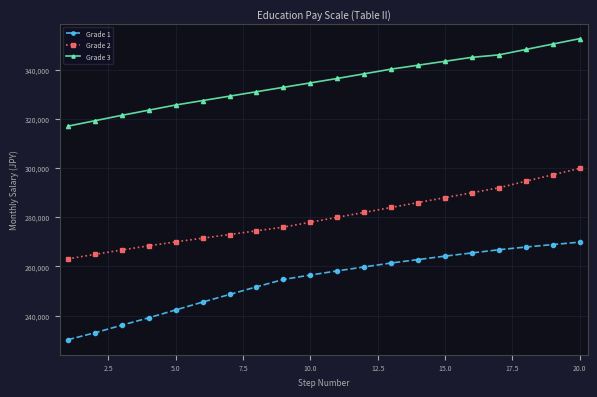

True or false: Grade 3 and Grade 2 cross at least once.

False